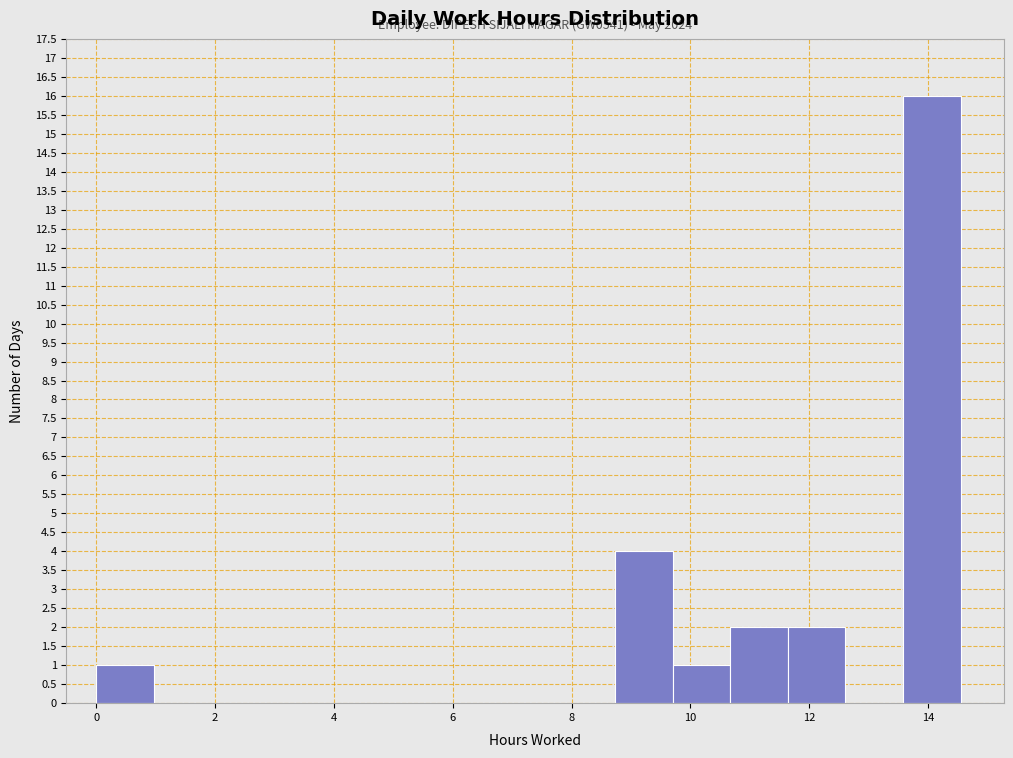

Over which range of the x-axis is the bar tallest?

13.6 to 14.6